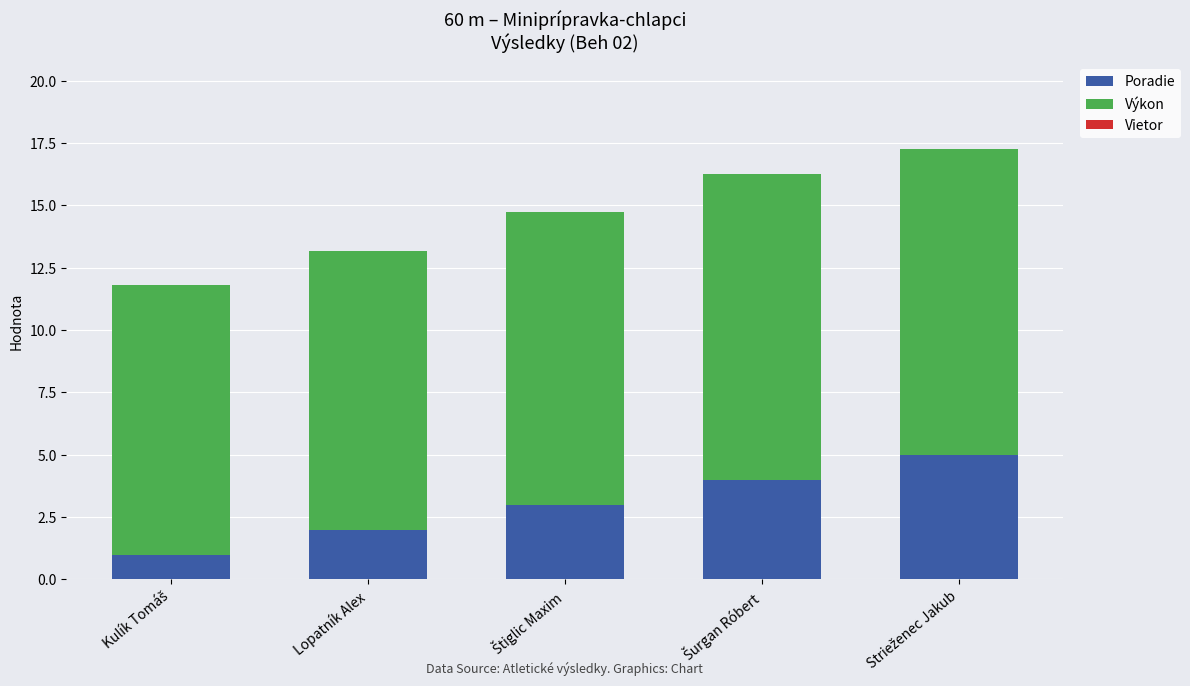

What is the sum of all Poradie values?

15.0